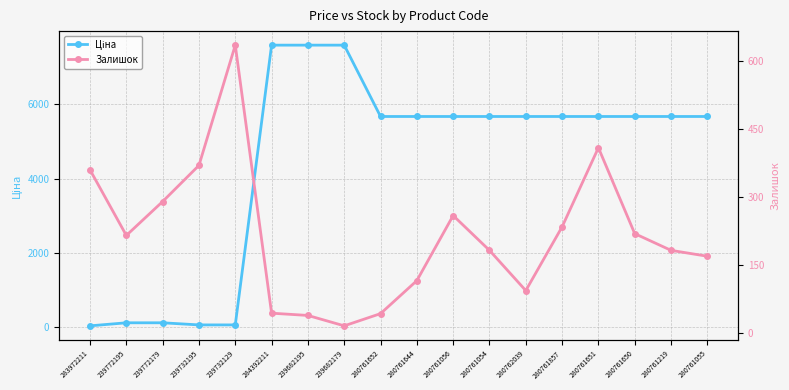

After their last crossing, which series has the higher values: Ціна or Залишок?

Ціна